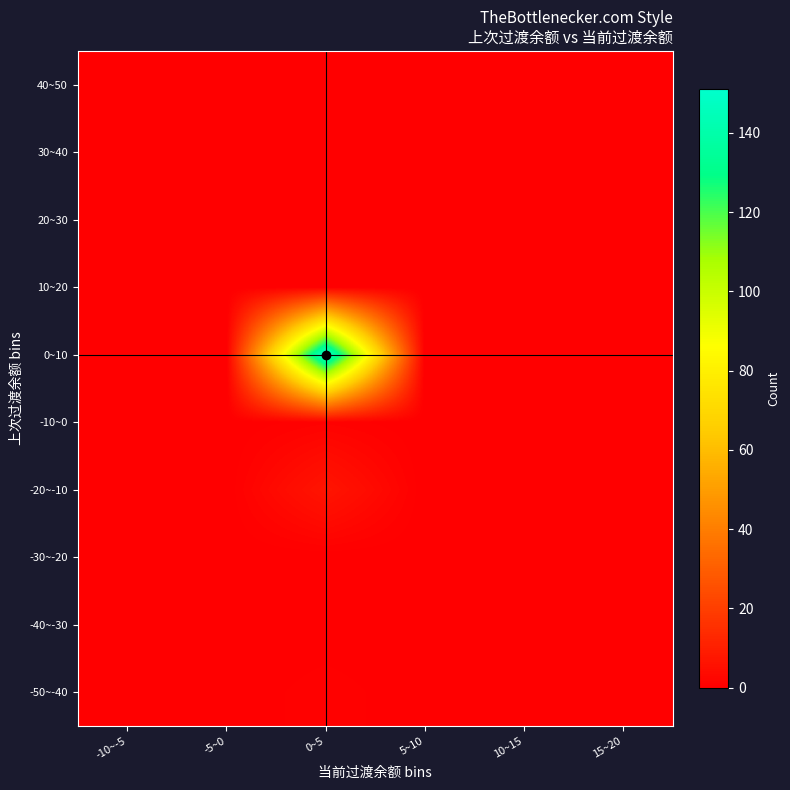

Reading left to right, list all the values displayed in this chart.

-50~-40: -10~-5=0	-5~0=0	0~5=1	5~10=0	10~15=0	15~20=0
-40~-30: -10~-5=0	-5~0=0	0~5=0	5~10=0	10~15=0	15~20=0
-30~-20: -10~-5=0	-5~0=0	0~5=0	5~10=0	10~15=0	15~20=0
-20~-10: -10~-5=0	-5~0=0	0~5=7	5~10=0	10~15=0	15~20=0
-10~0: -10~-5=0	-5~0=0	0~5=1	5~10=0	10~15=0	15~20=0
0~10: -10~-5=0	-5~0=0	0~5=151	5~10=0	10~15=0	15~20=0
10~20: -10~-5=0	-5~0=0	0~5=0	5~10=0	10~15=0	15~20=0
20~30: -10~-5=0	-5~0=0	0~5=0	5~10=0	10~15=0	15~20=0
30~40: -10~-5=0	-5~0=0	0~5=0	5~10=0	10~15=0	15~20=0
40~50: -10~-5=0	-5~0=0	0~5=0	5~10=0	10~15=0	15~20=0